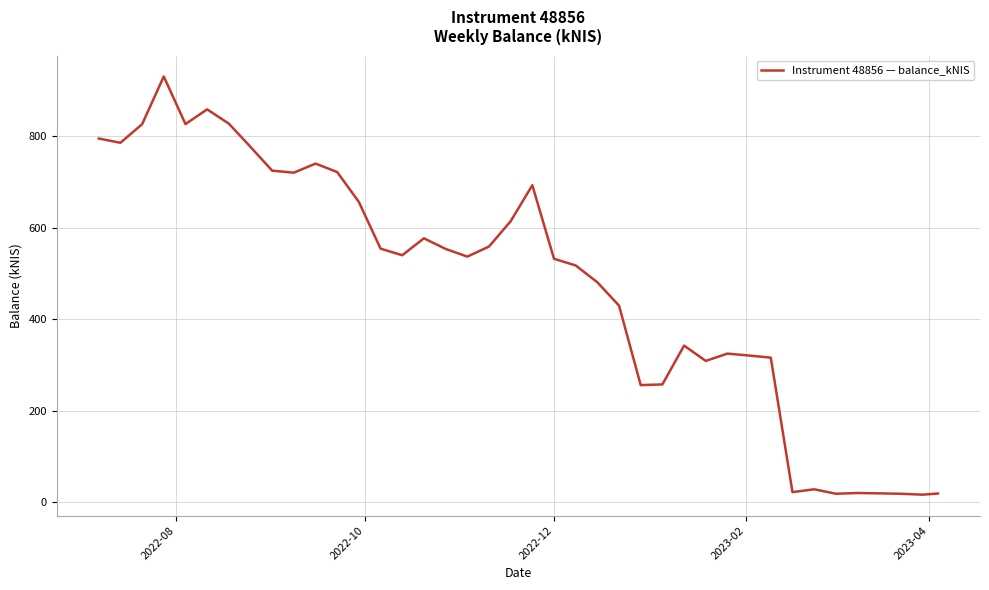

What is the greatest value displayed?

930.9